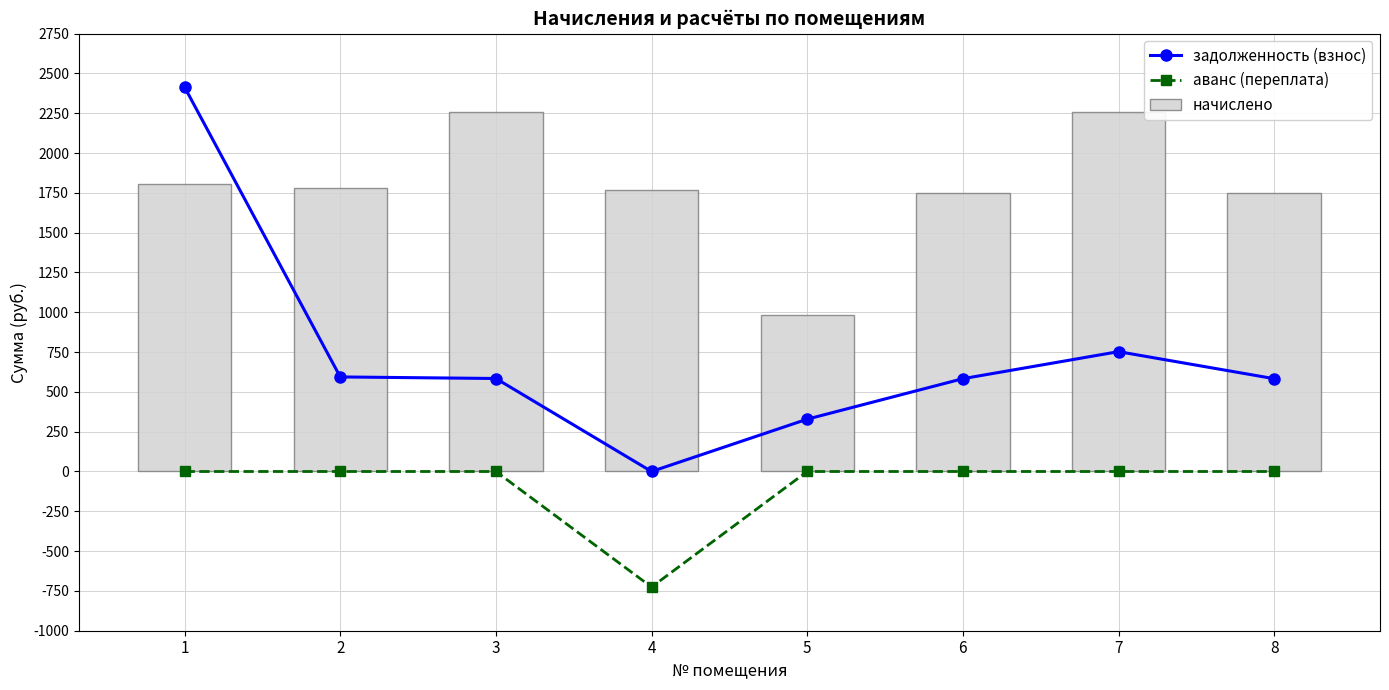

Which category has the highest value across all series?

1